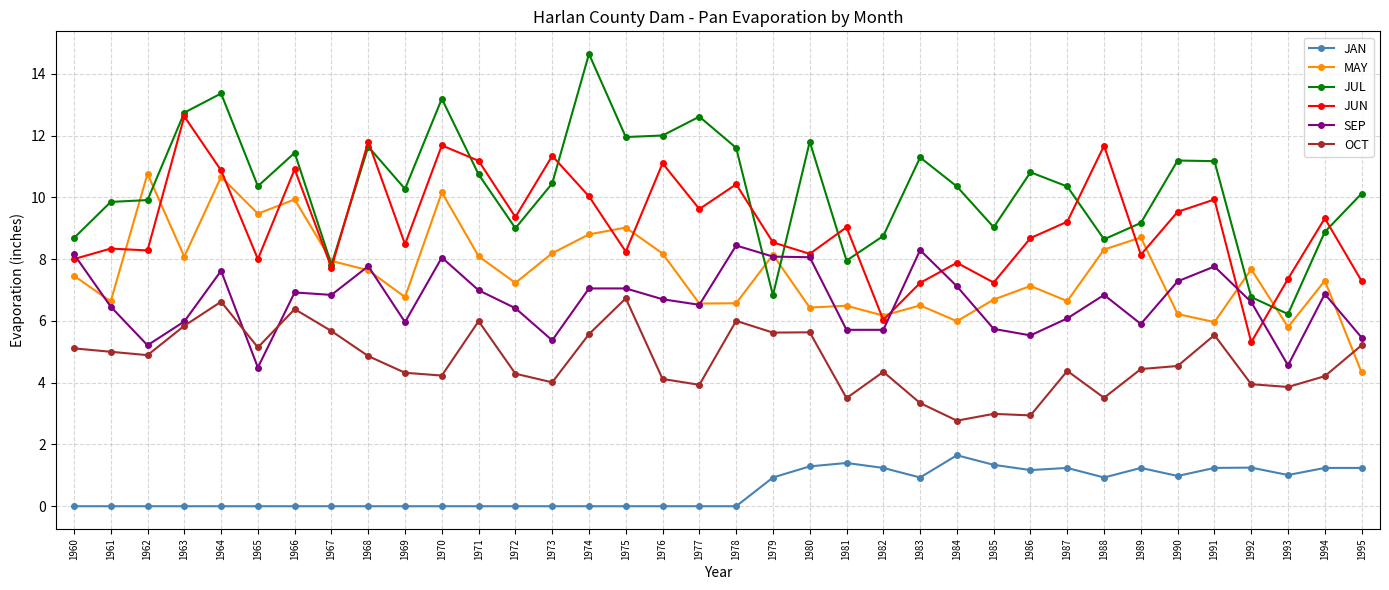

True or false: JAN and OCT cross at least once.

False